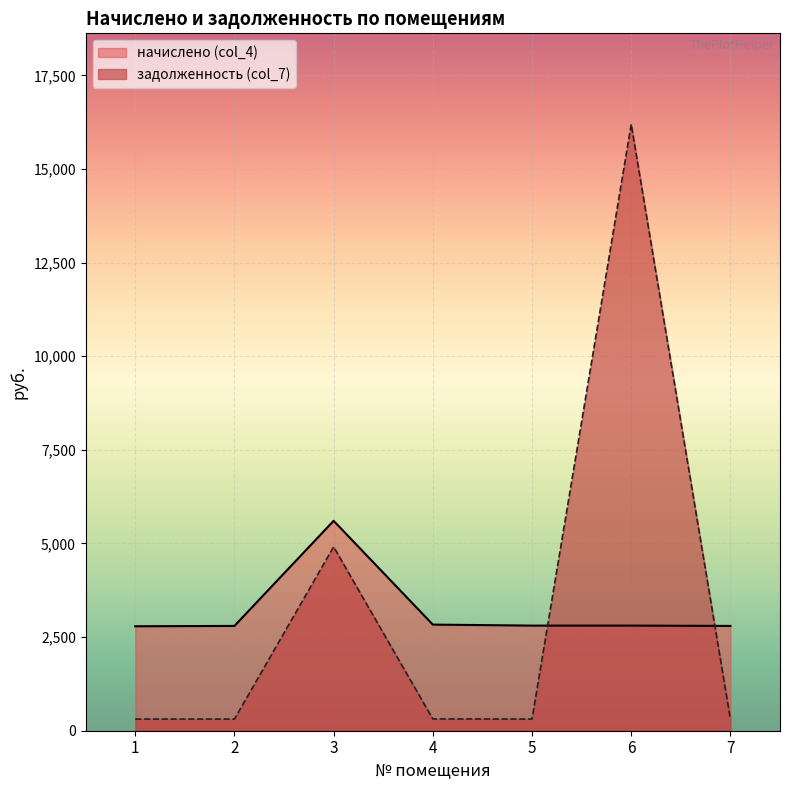

Which series has the widest spread of values?

задолженность (col_7)